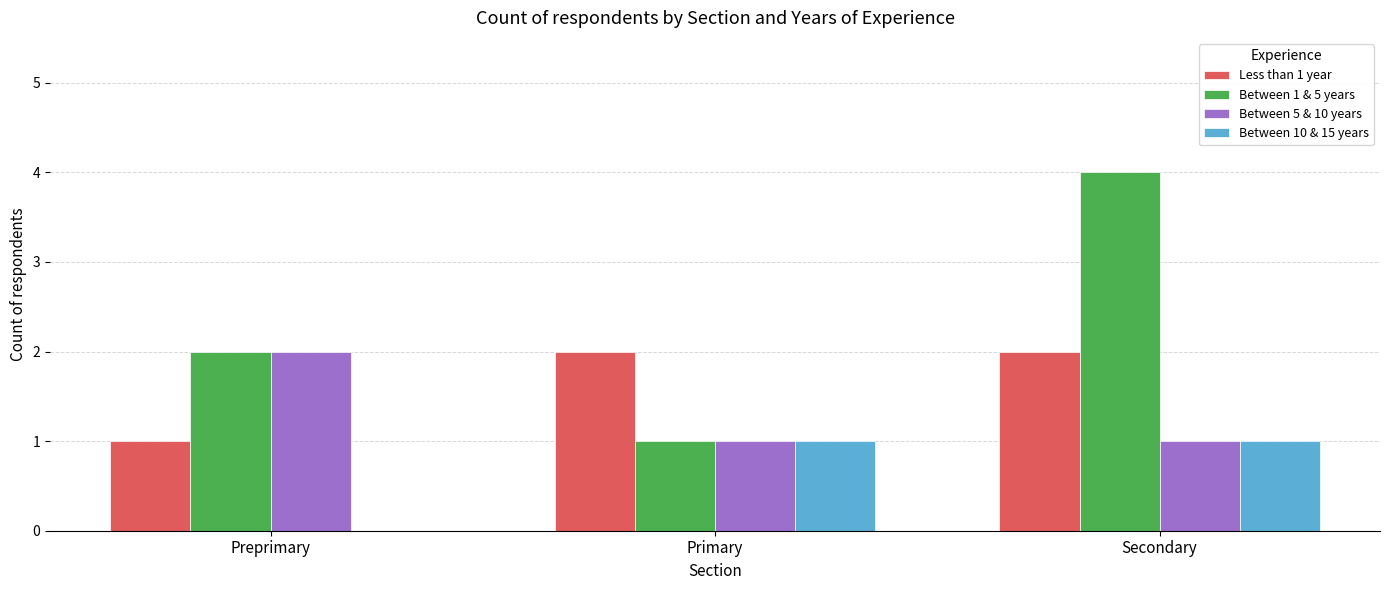

Reading right to left, list all the values displayed in this chart.

Less than 1 year: Secondary=2	Primary=2	Preprimary=1
Between 1 & 5 years: Secondary=4	Primary=1	Preprimary=2
Between 5 & 10 years: Secondary=1	Primary=1	Preprimary=2
Between 10 & 15 years: Secondary=1	Primary=1	Preprimary=0